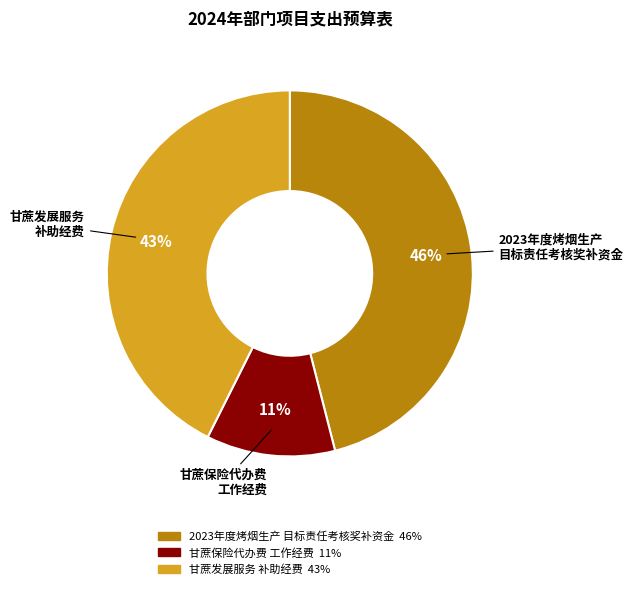

Which has a higher value, 甘蔗发展服务 补助经费 or 2023年度烤烟生产 目标责任考核奖补资金?

2023年度烤烟生产 目标责任考核奖补资金